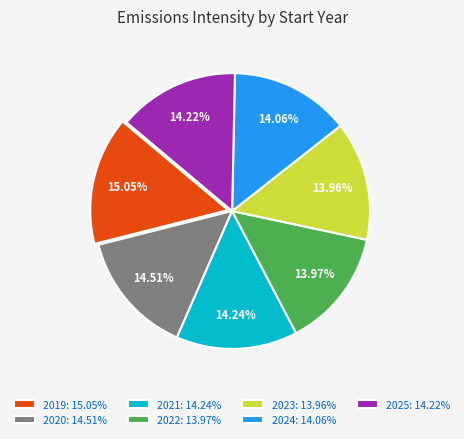

To the nearest percent, what portion does 2019 represent?

15%